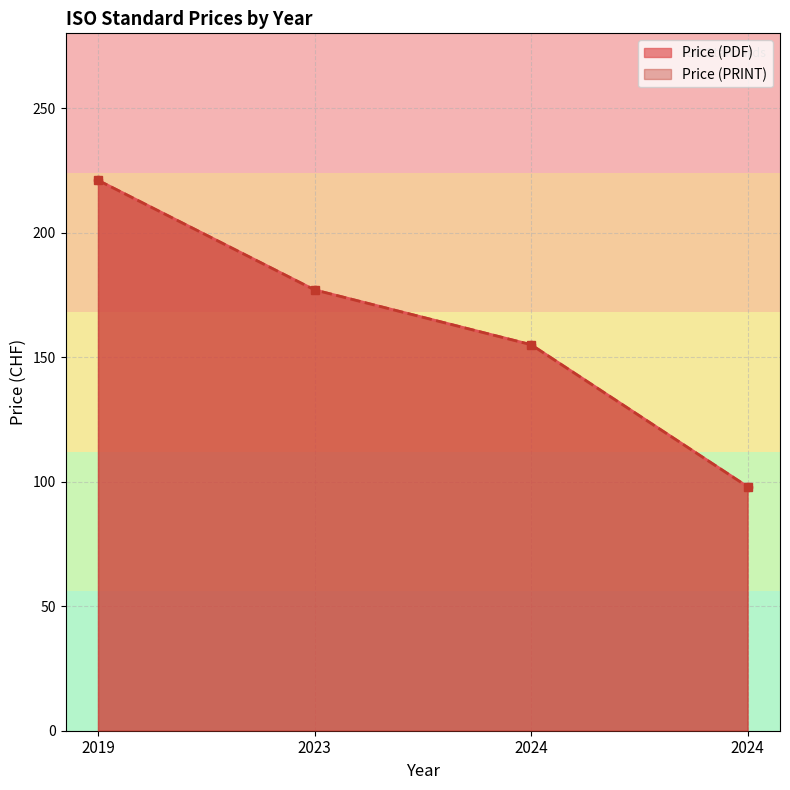

Which series changed the most between 2024 and 2024?

Price (PDF)